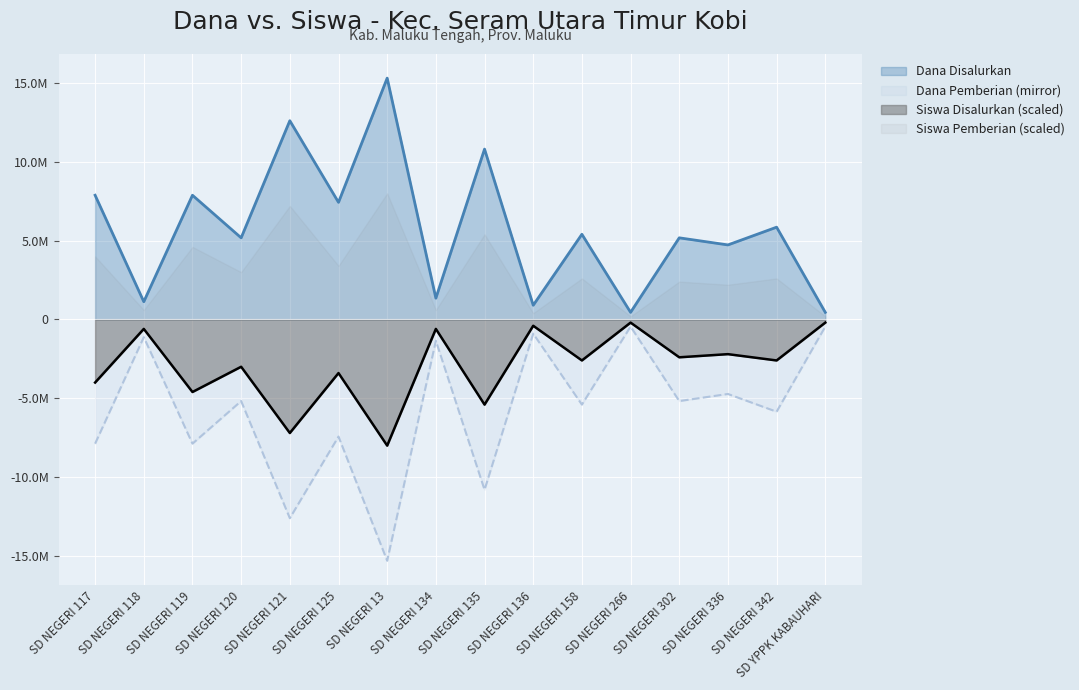

What are all the series names shown in the legend?

Dana Disalurkan, Dana Pemberian (mirror), Siswa Disalurkan (scaled), Siswa Pemberian (scaled)